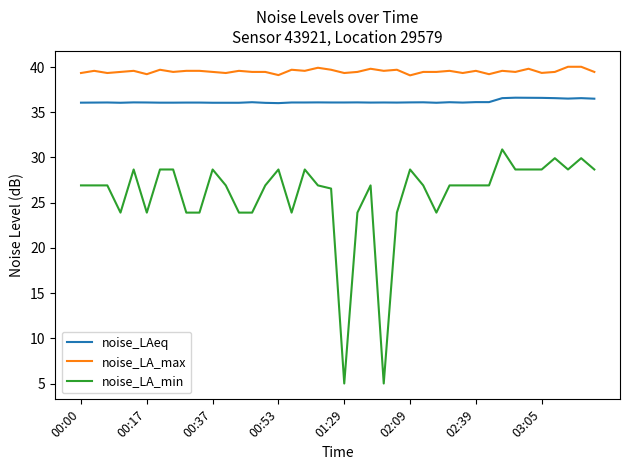

What is the greatest value displayed?

40.0